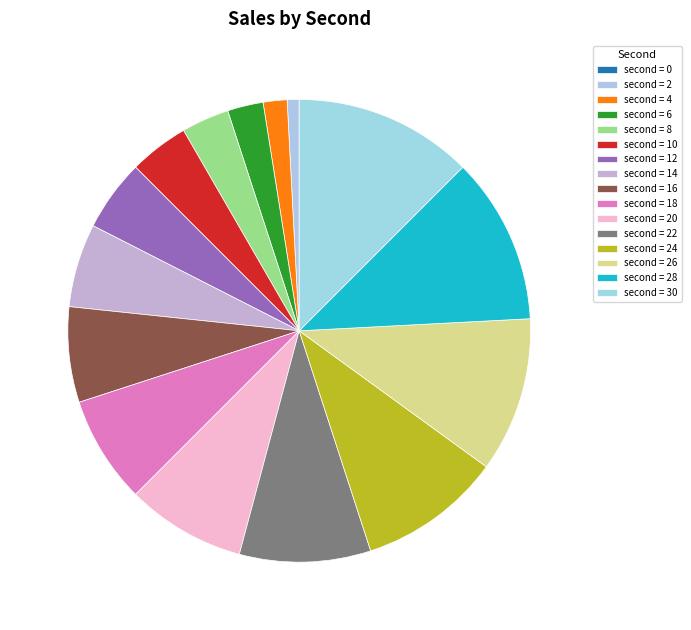

Rank the categories by value from highest to lowest.

30, 28, 26, 24, 22, 20, 18, 16, 14, 12, 10, 8, 6, 4, 2, 0